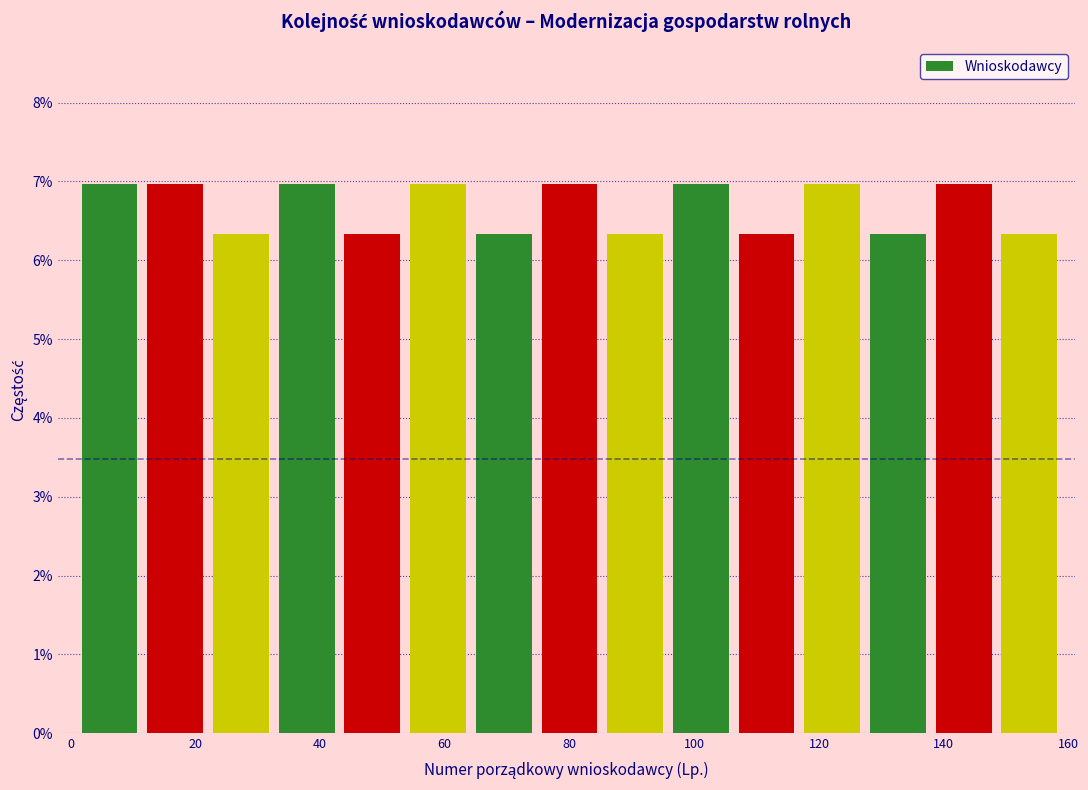

How tall is the bar that spans 74 to 86 on the x-axis? Neither the bar edges nor the heights are printed on the chart, so give them approximately, as read against the axes.

7.0